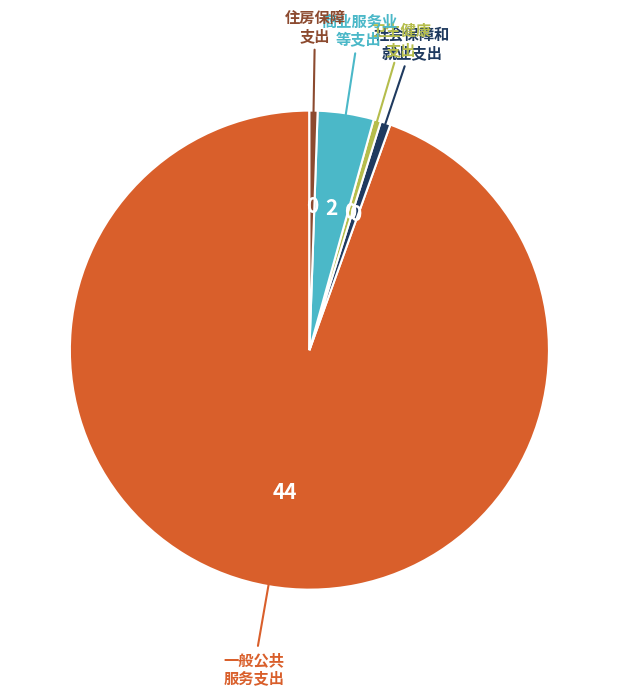

How many slices are in this pie chart?

5